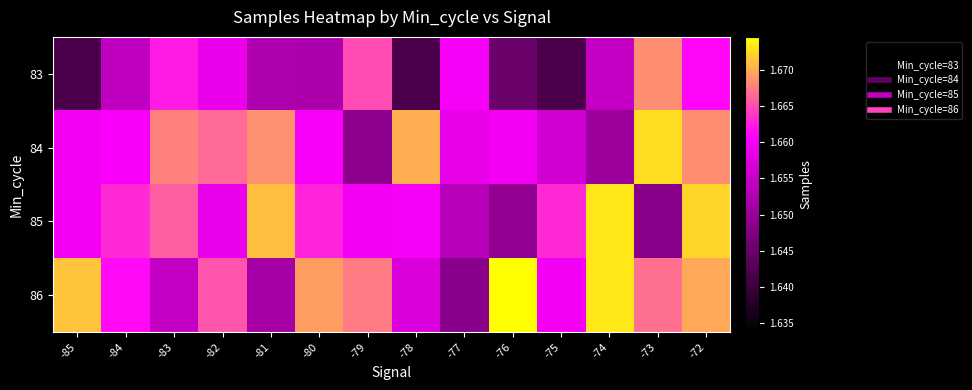

How many data points does each series have?

14